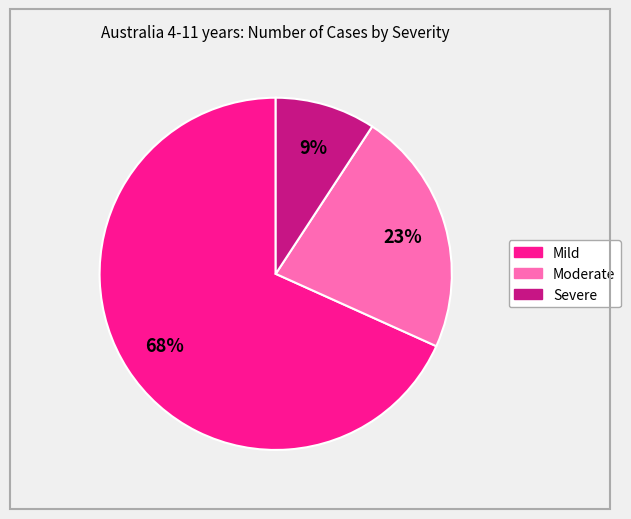

To the nearest percent, what is the average slice percentage?

33%